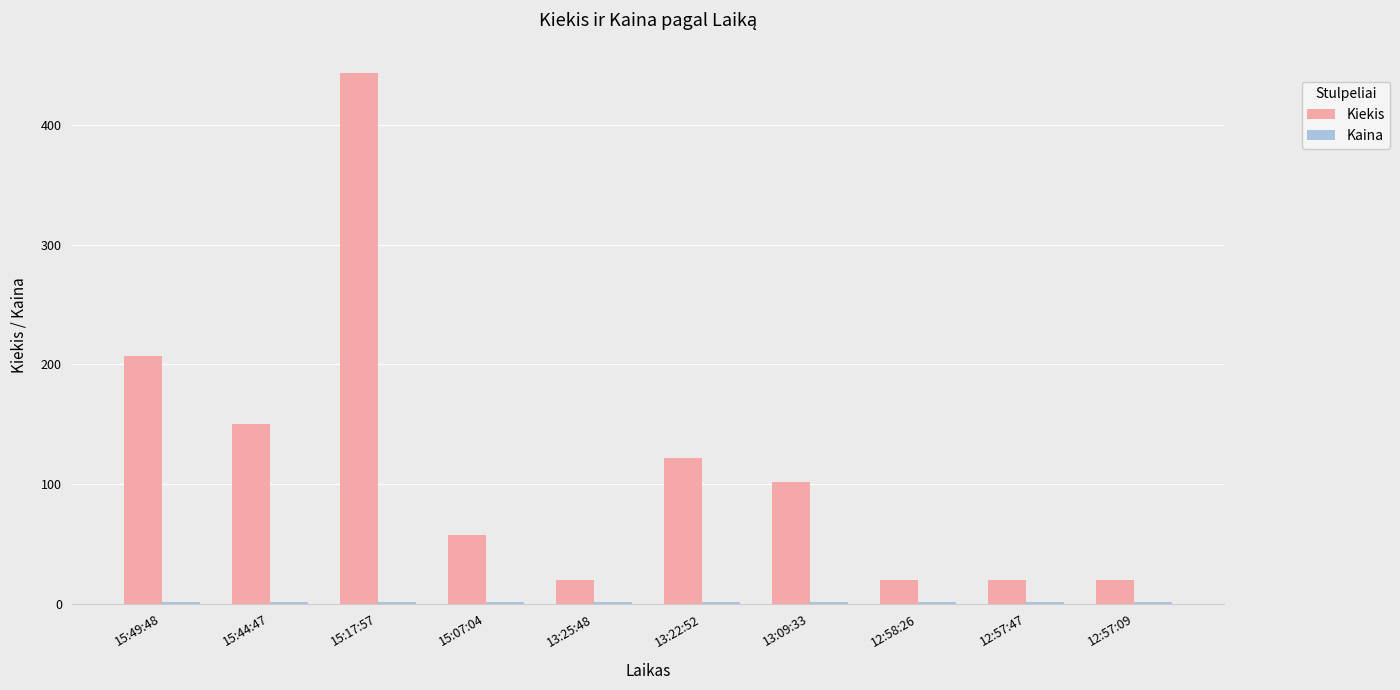

At which label is Kiekis closest to 231?

15:49:48